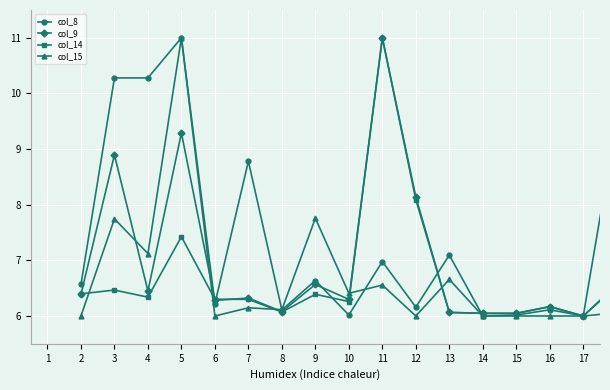

At how many categories does at least one series exceed 10?

4